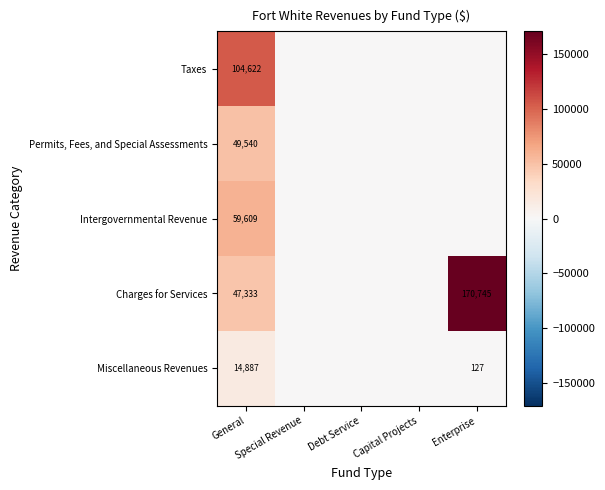

Is it true that Miscellaneous Revenues equals 127 at Enterprise?

True